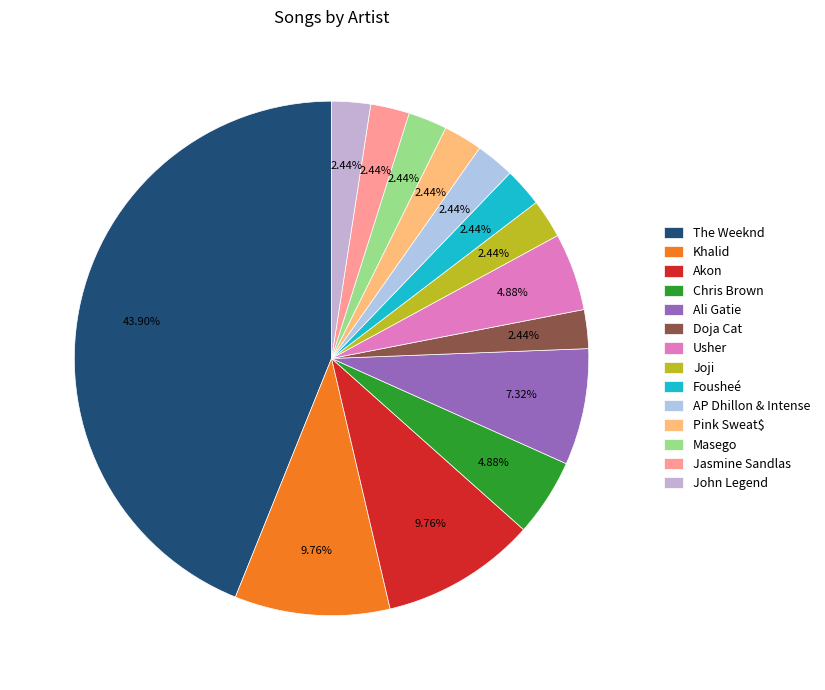

Between The Weeknd and Chris Brown, which is larger?

The Weeknd